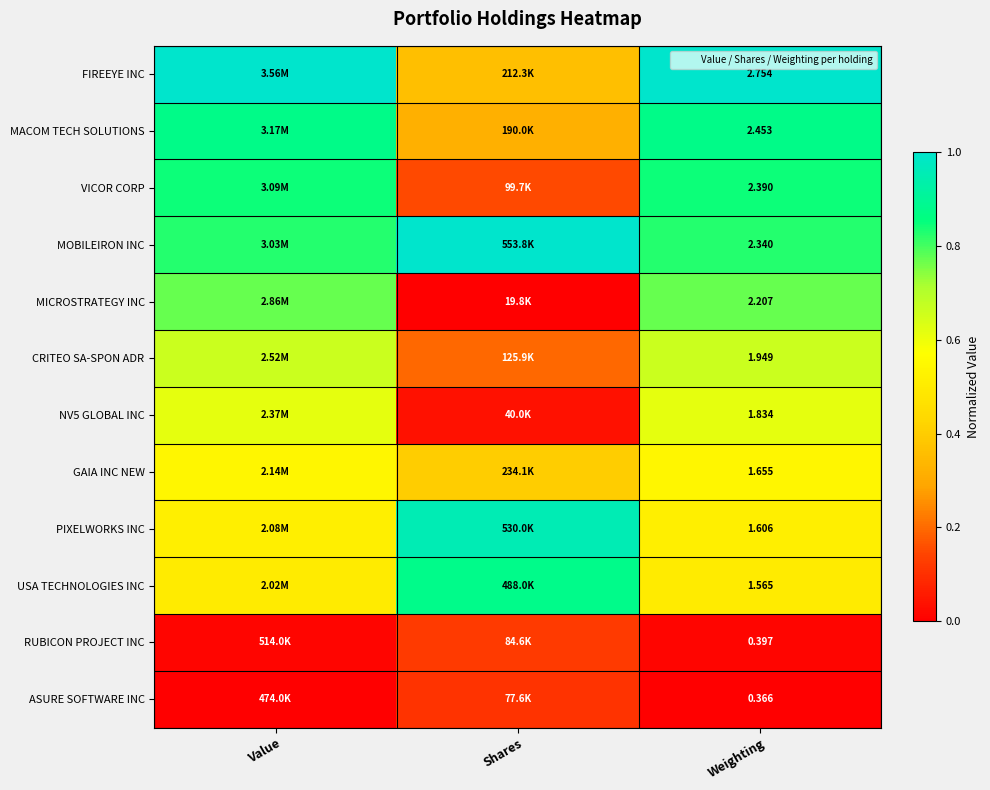

How many categories are shown in the chart?

3